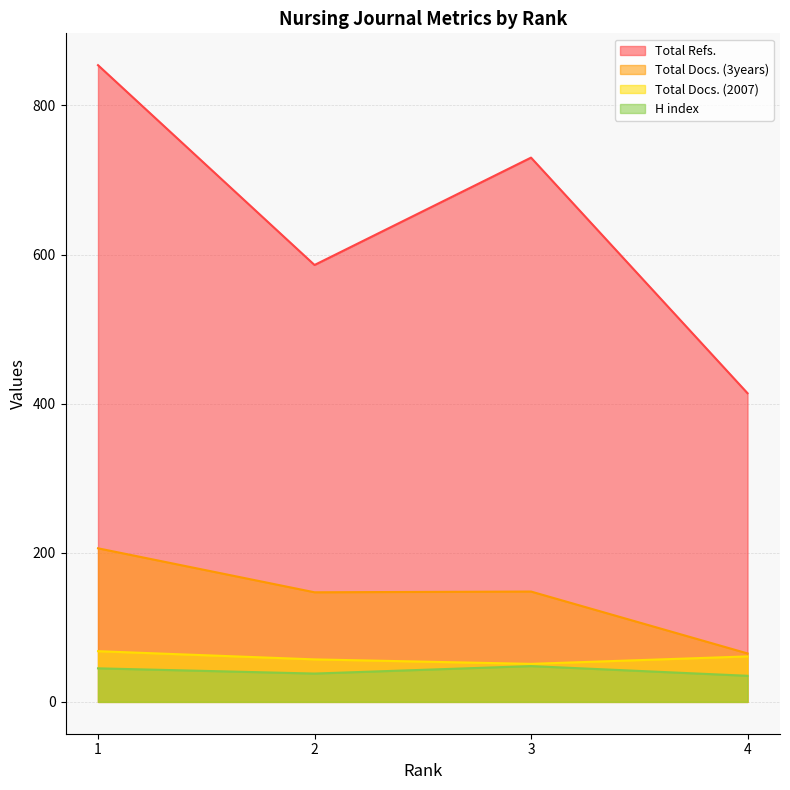

True or false: H index has a value of 48 at 3.

True